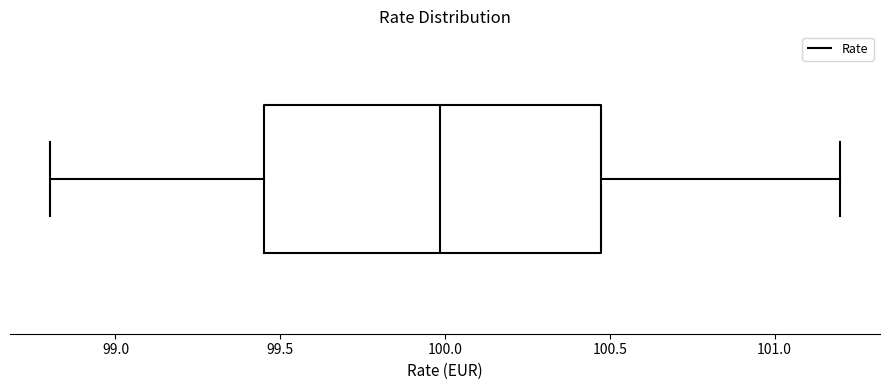

Transcribe this box plot: give where the median line is, the range the box spans, and where the two whiskers end, as read against the x-axis. The values are not printed on the chart, so give them approximately, as read against the axis.

median 100.00, box 99.45 to 100.45, whiskers 98.80 to 101.20